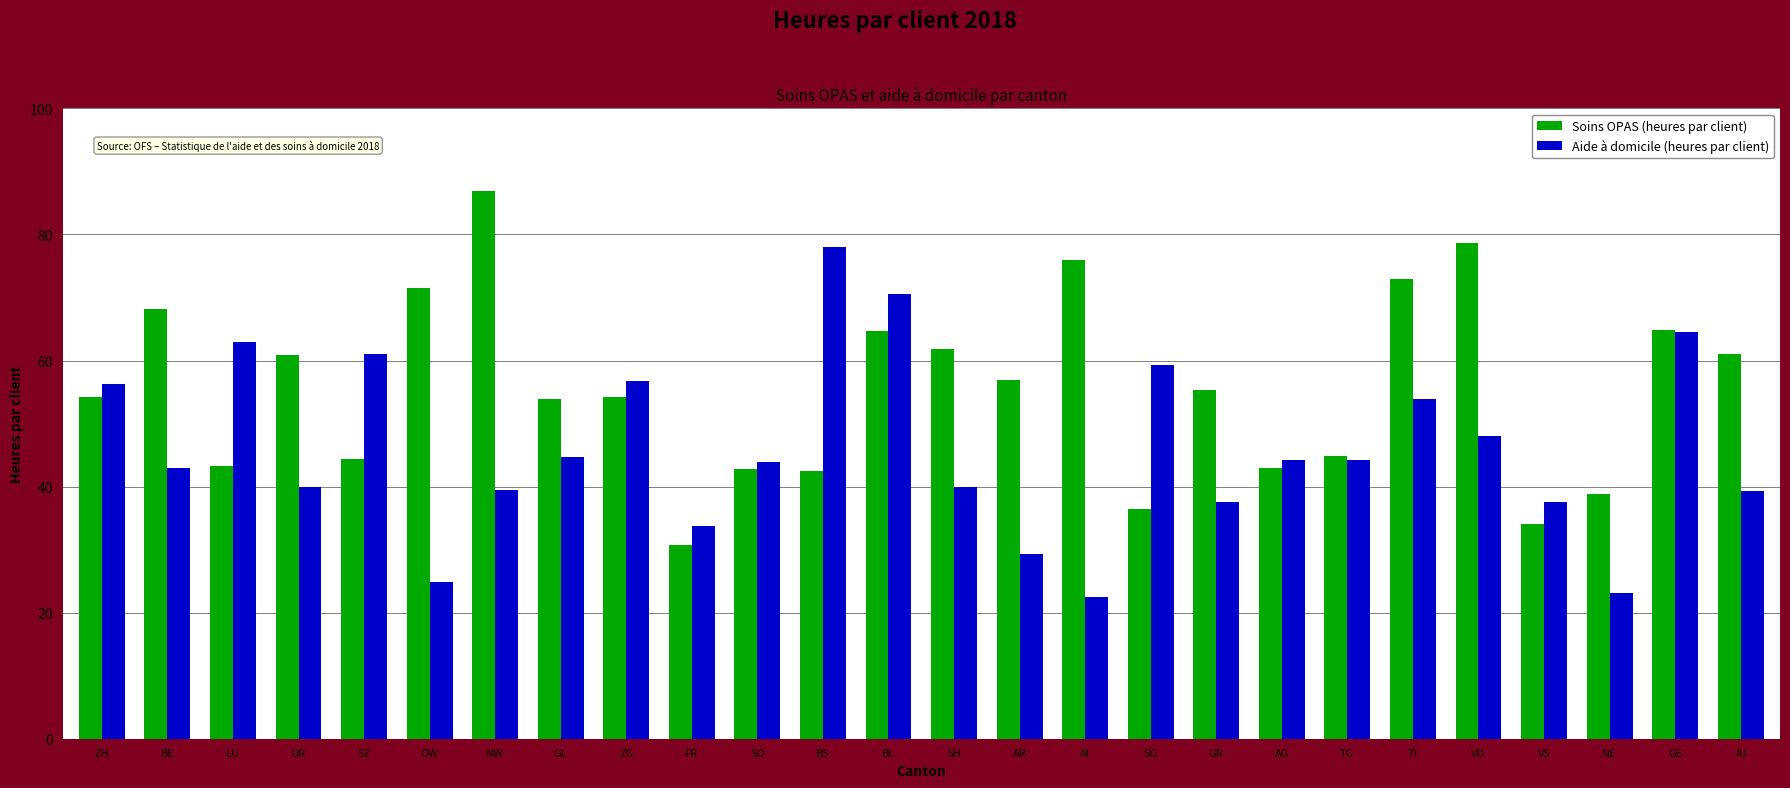

What is the value of the Aide à domicile (heures par client) bar at the 25th from the left?

64.5